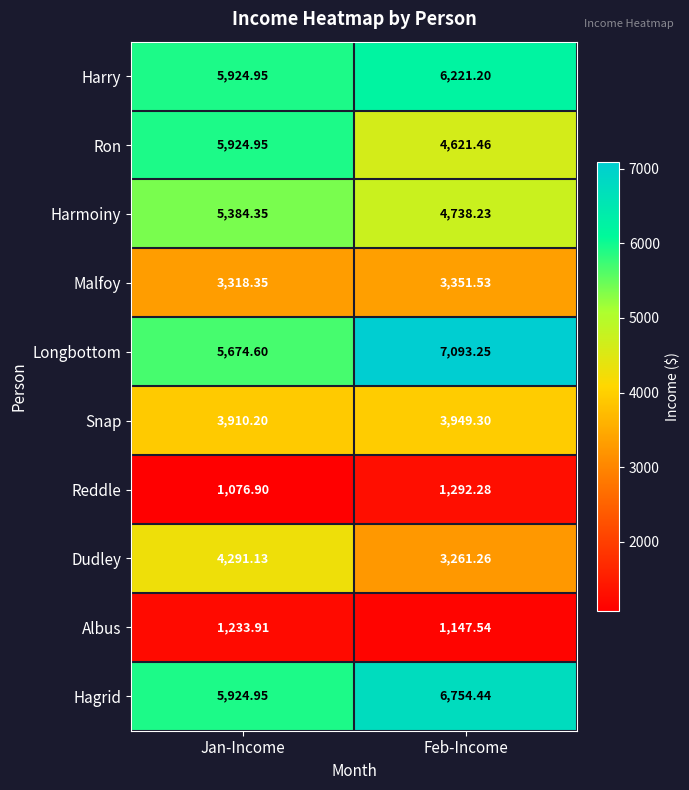

Where does the Malfoy series first go above 3351?

Feb-Income